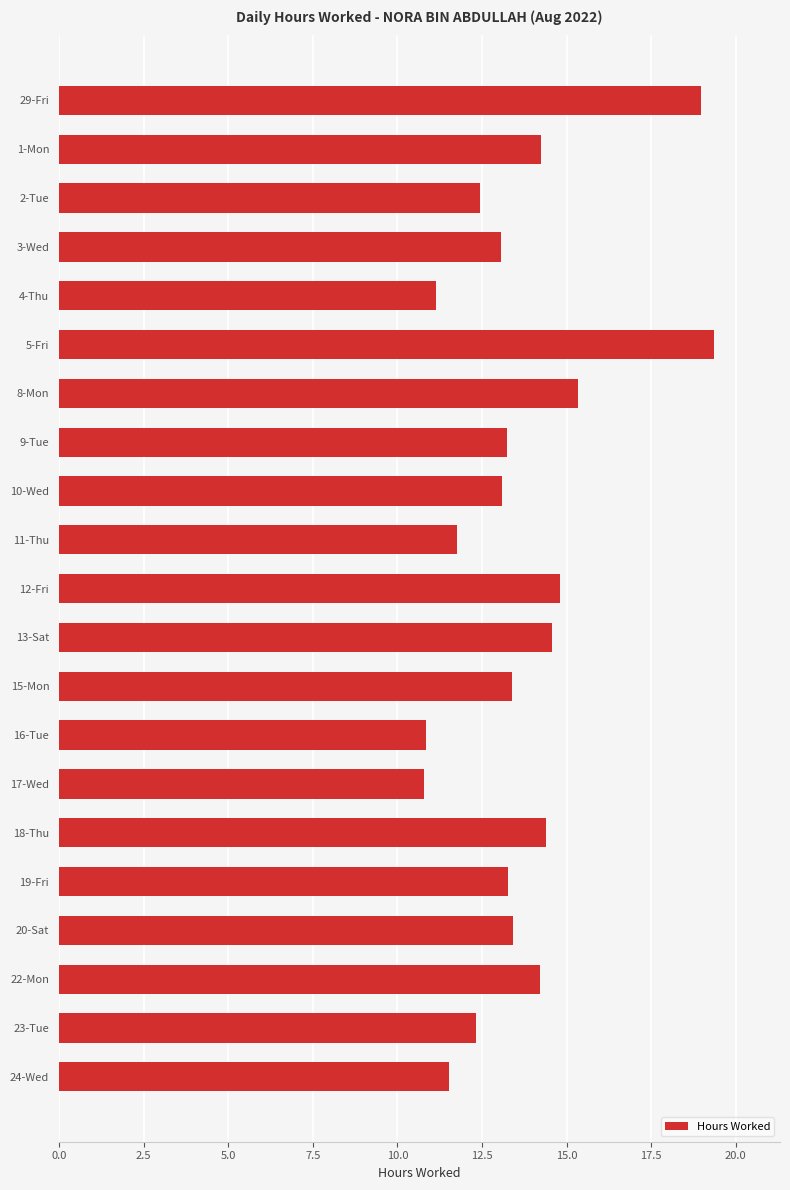

What is the difference between the maximum and minimum values?

8.6